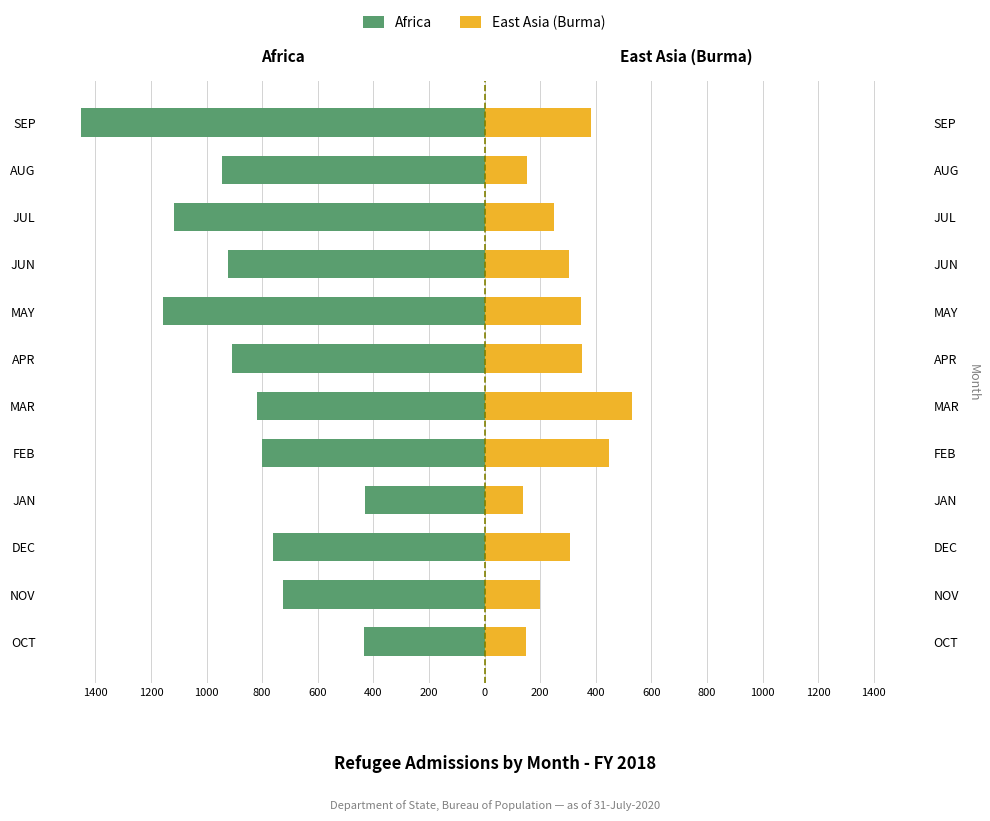

The Africa series shows -946 at AUG. True or false?

True